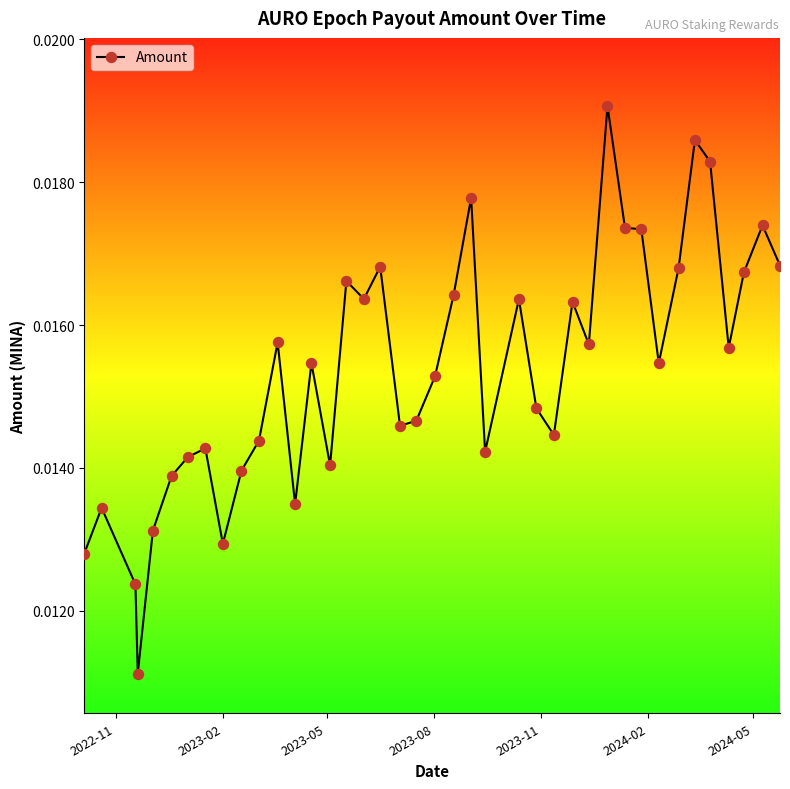

What is the sum of all values?

0.6